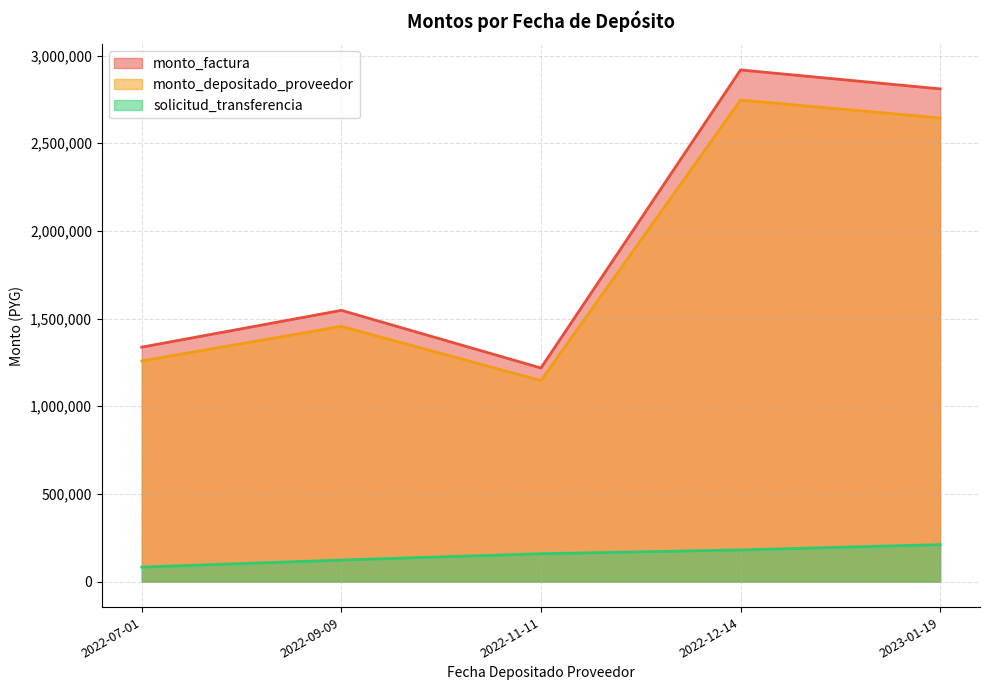

True or false: monto_factura has a value of 1218000 at 2022-11-11.

True